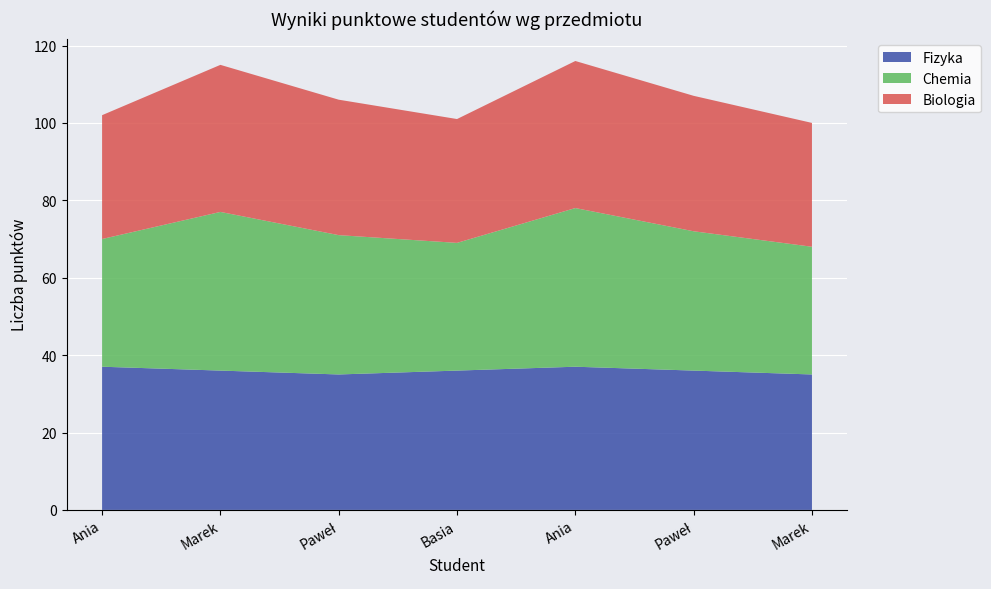

Reading right to left, transcribe all the data shown in this chart.

Fizyka: Marek_2=35	Paweł_2=36	Ania_2=37	Basia=36	Paweł=35	Marek=36	Ania=37
Chemia: Marek_2=33	Paweł_2=36	Ania_2=41	Basia=33	Paweł=36	Marek=41	Ania=33
Biologia: Marek_2=32	Paweł_2=35	Ania_2=38	Basia=32	Paweł=35	Marek=38	Ania=32